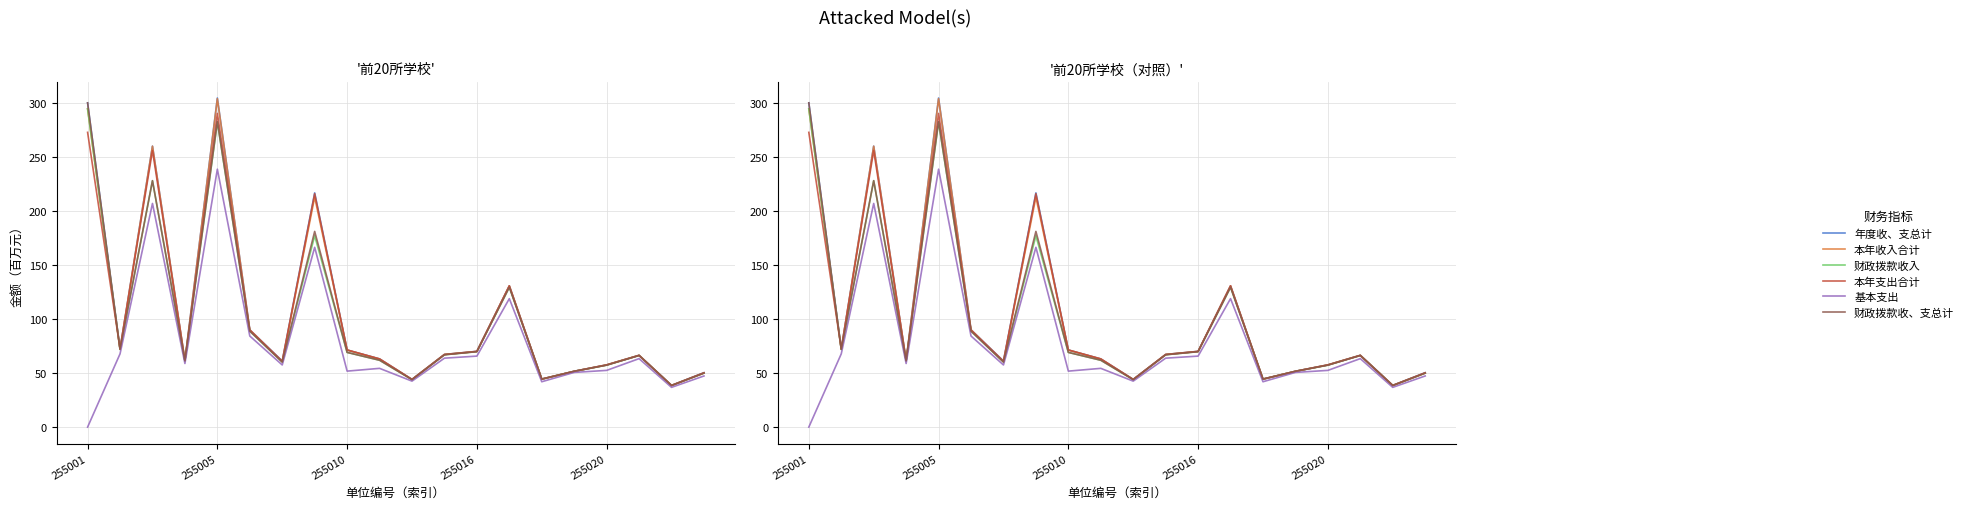

Between 255010 and 9, which series saw the biggest shift?

本年收入合计